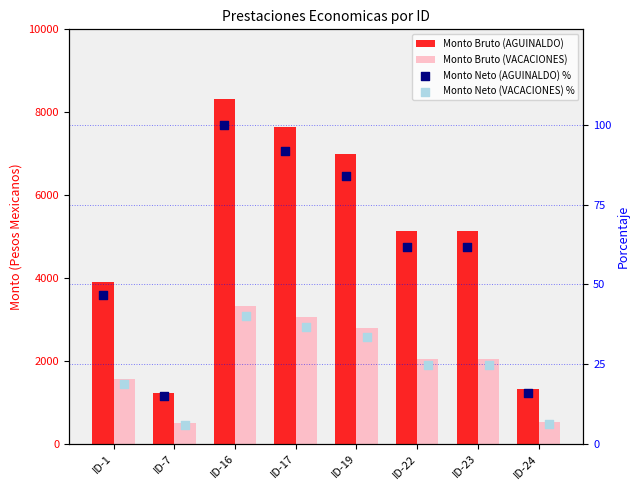

Which series has the largest Y range (max minus min)?

Monto Bruto (AGUINALDO)